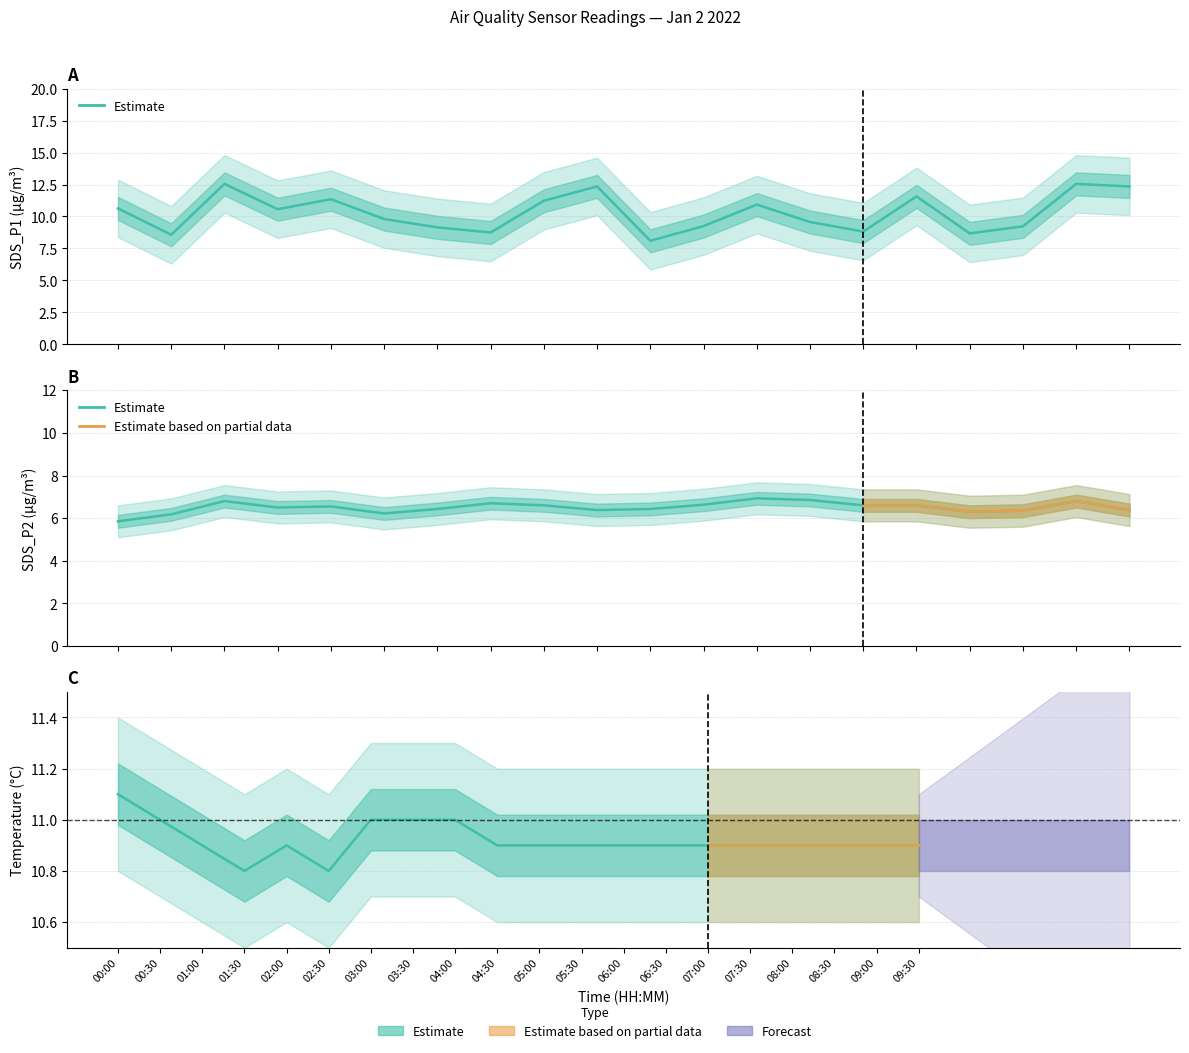

Which category has the lowest value across all series?

00:00